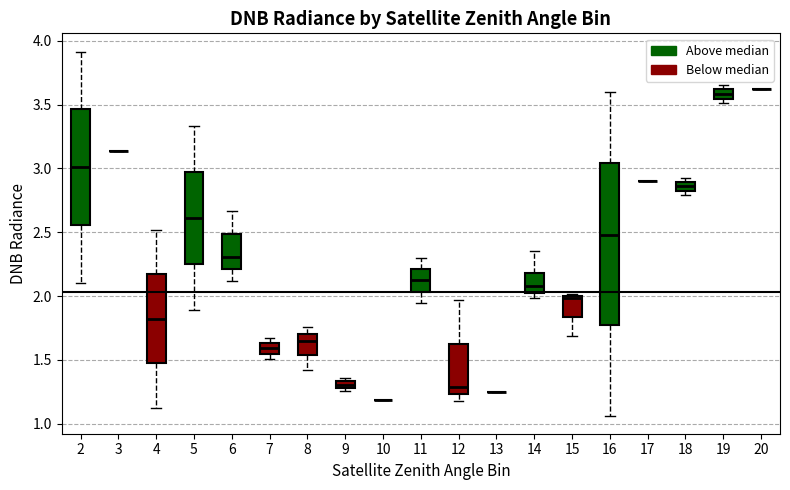

Where is the upper edge of the box at x = 5 on the y-axis? The values are not printed on the chart, so give them approximately, as read against the axis.

2.95